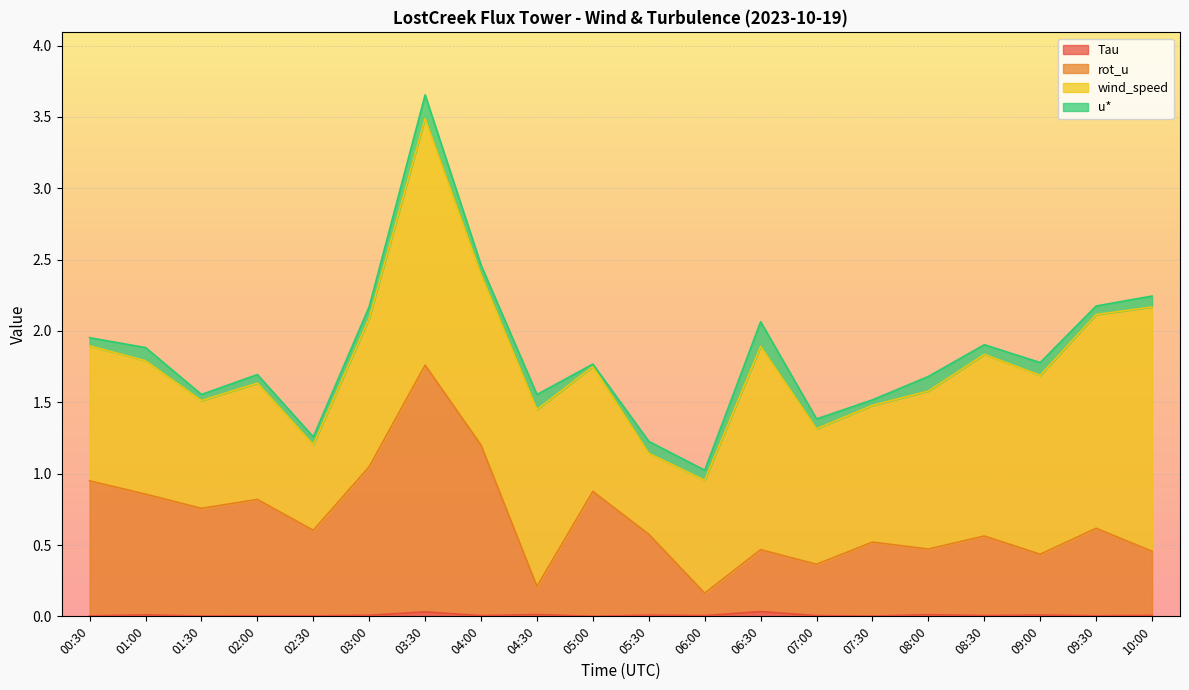

What is the average value of the rot_u series?

0.7